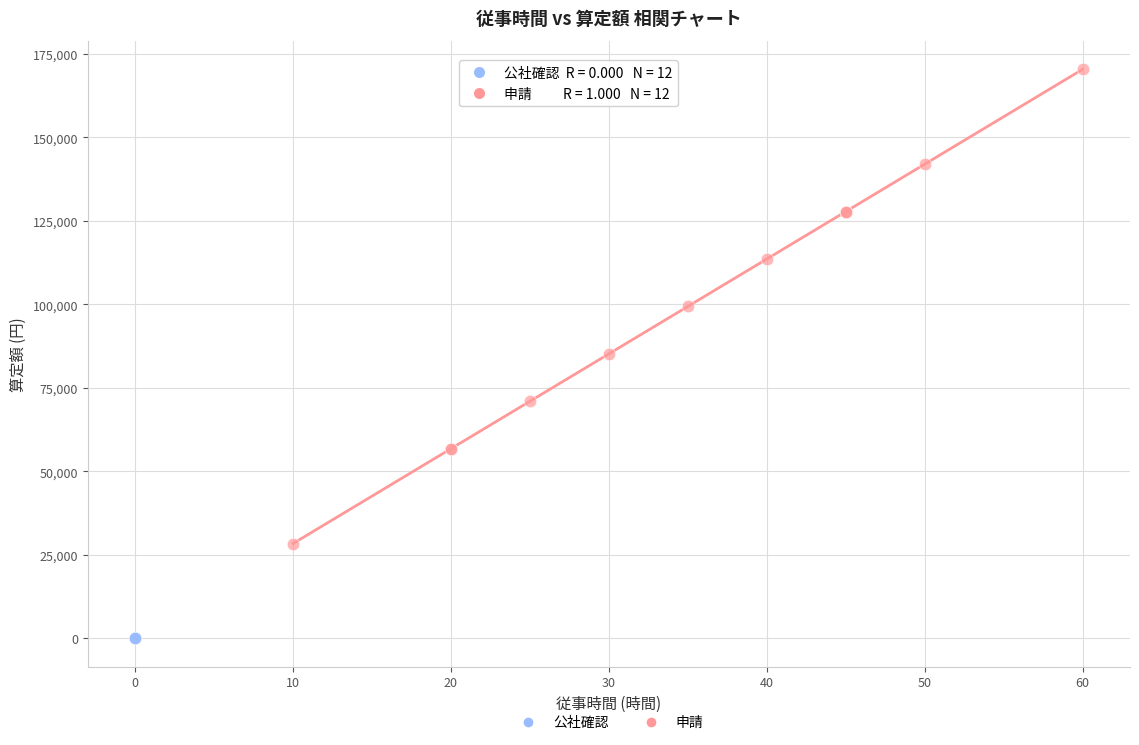

Which series reaches the minimum Y coordinate?

公社確認